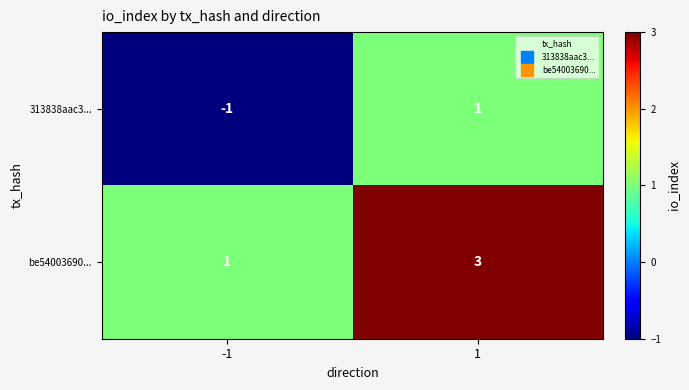

What is the minimum value shown in the chart?

-1